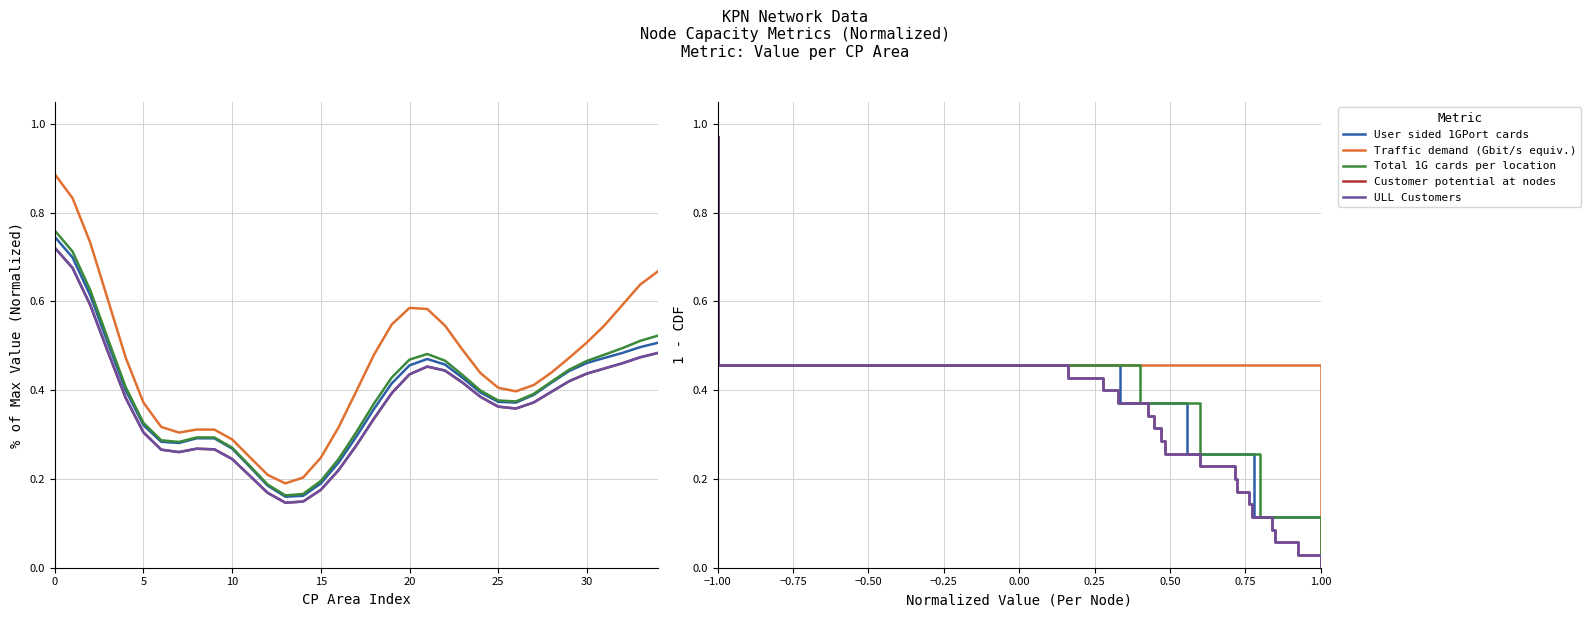

True or false: User sided 1GPort cards and Total 1G cards per location cross at least once.

False